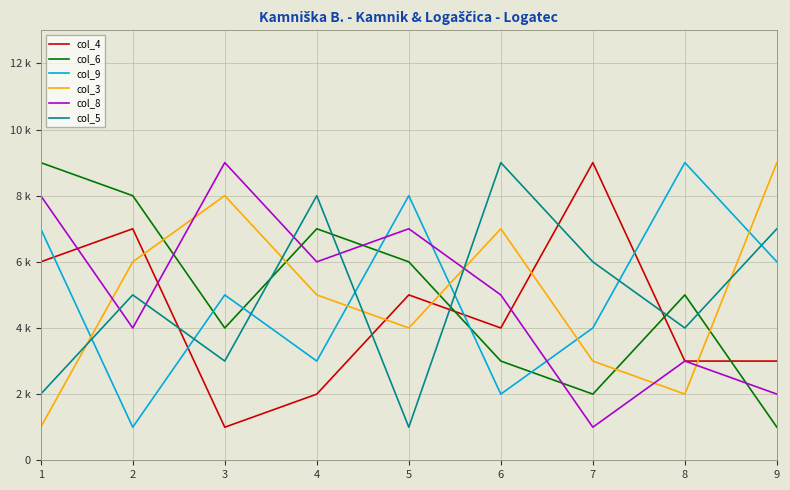

What are all the series names shown in the legend?

col_4, col_6, col_9, col_3, col_8, col_5